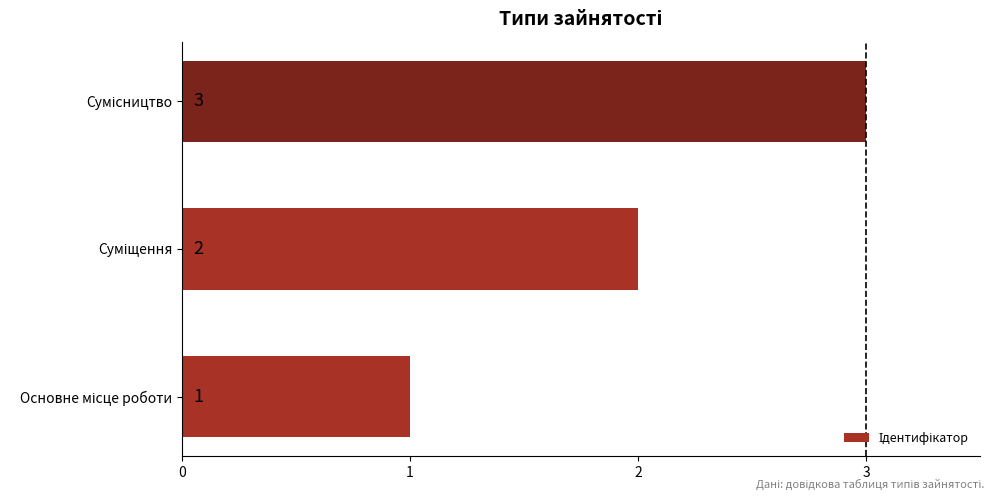

What is the greatest value displayed?

3